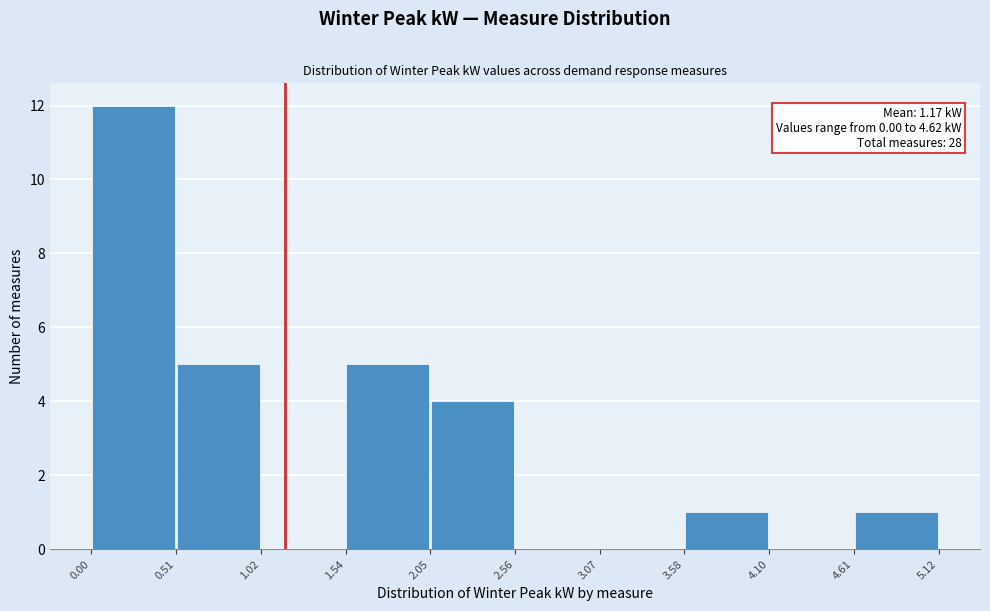

Over which range of the x-axis is the bar tallest?

0.00 to 0.51